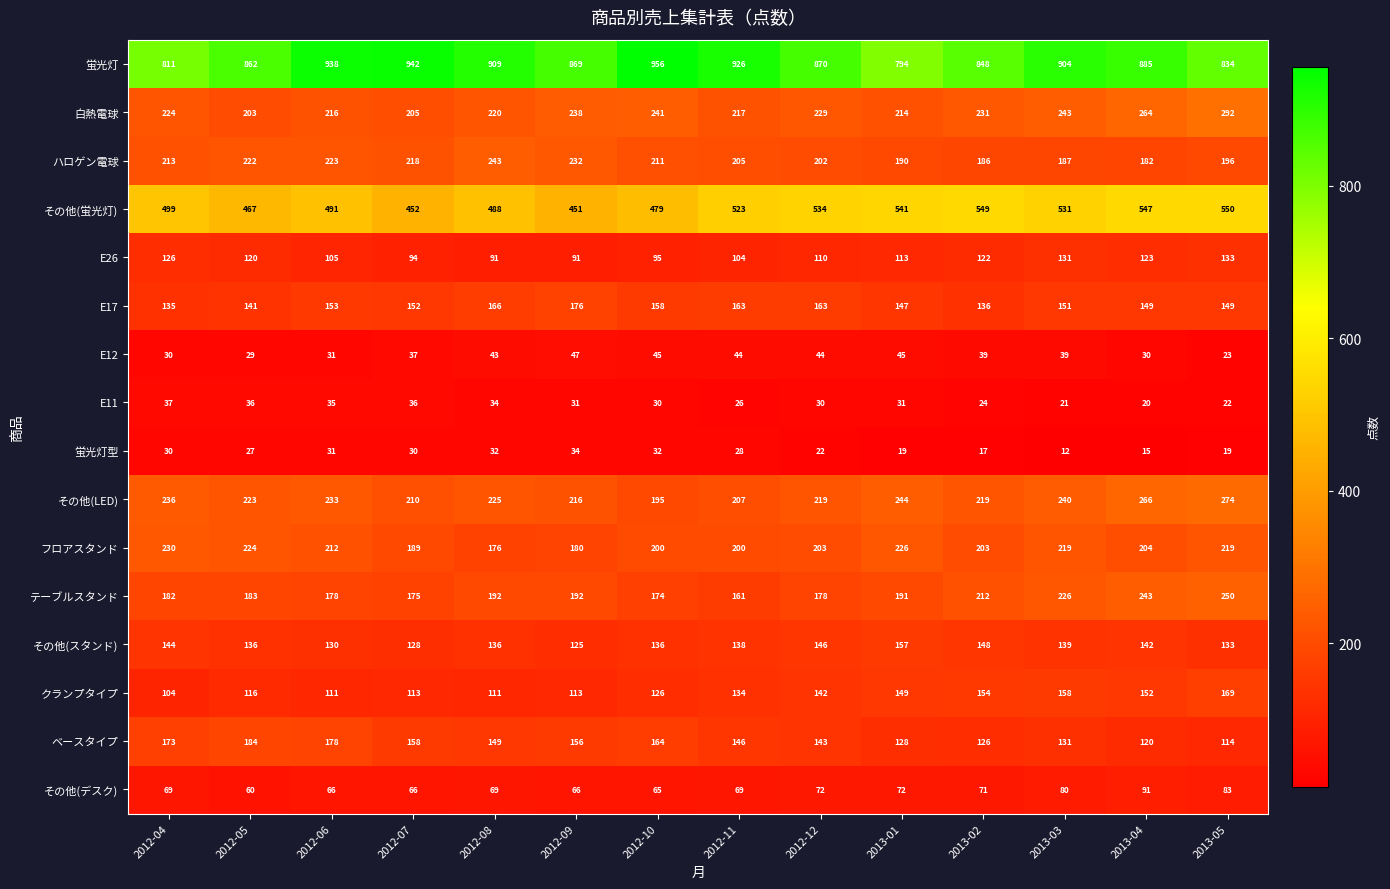

What is the difference between the highest and lowest values at 2012-04?

781